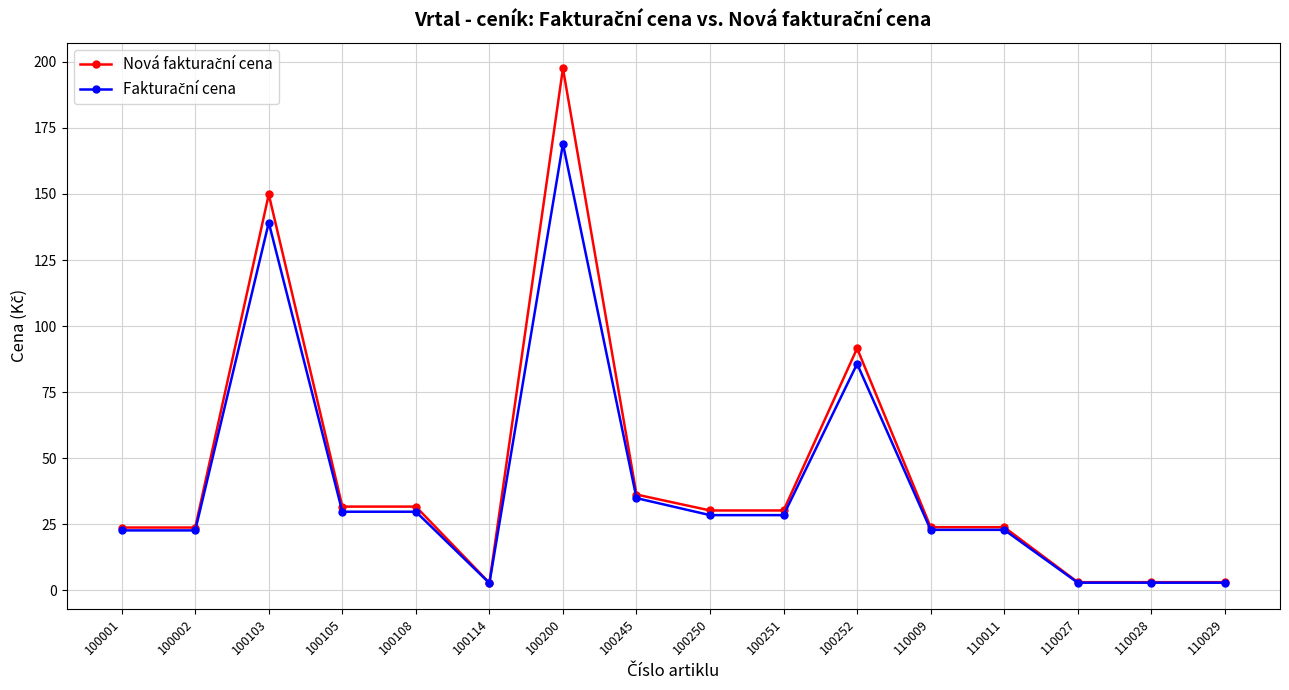

At which category is the sum across all series the highest?

100200